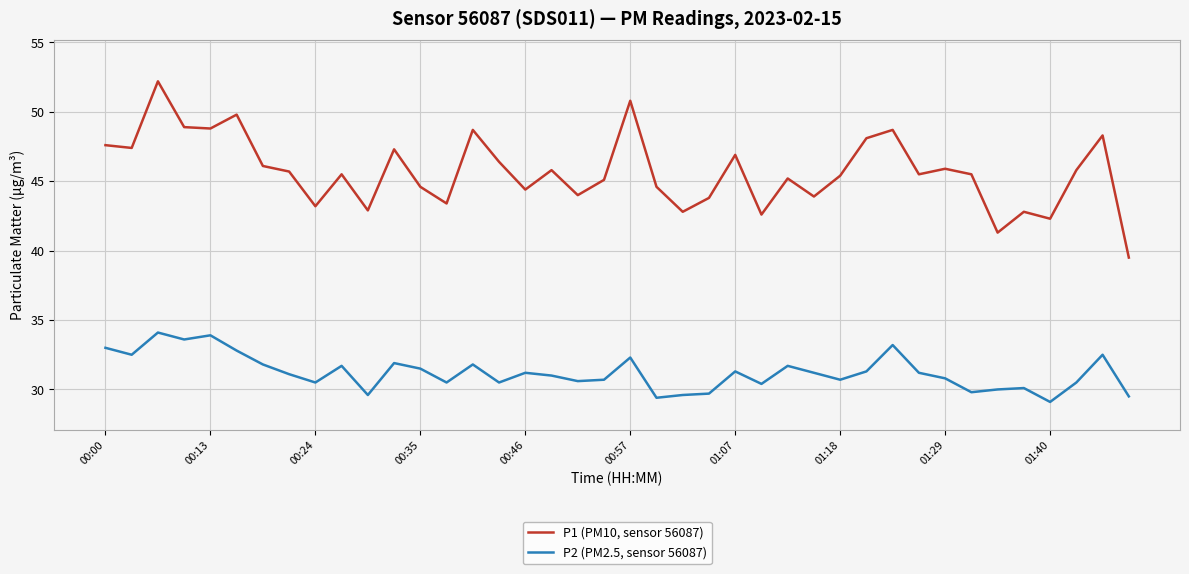

Which series has the largest total across all categories?

P1 (PM10, sensor 56087)